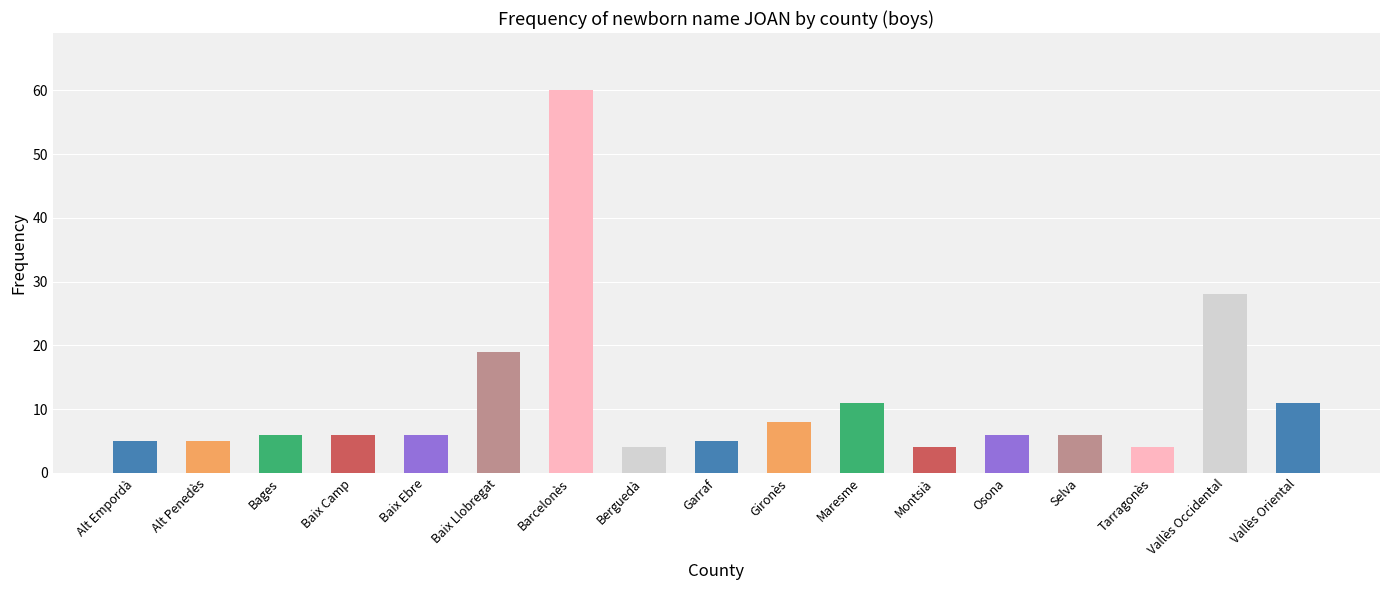

Is it true that the value at Vallès Occidental is 46?

False